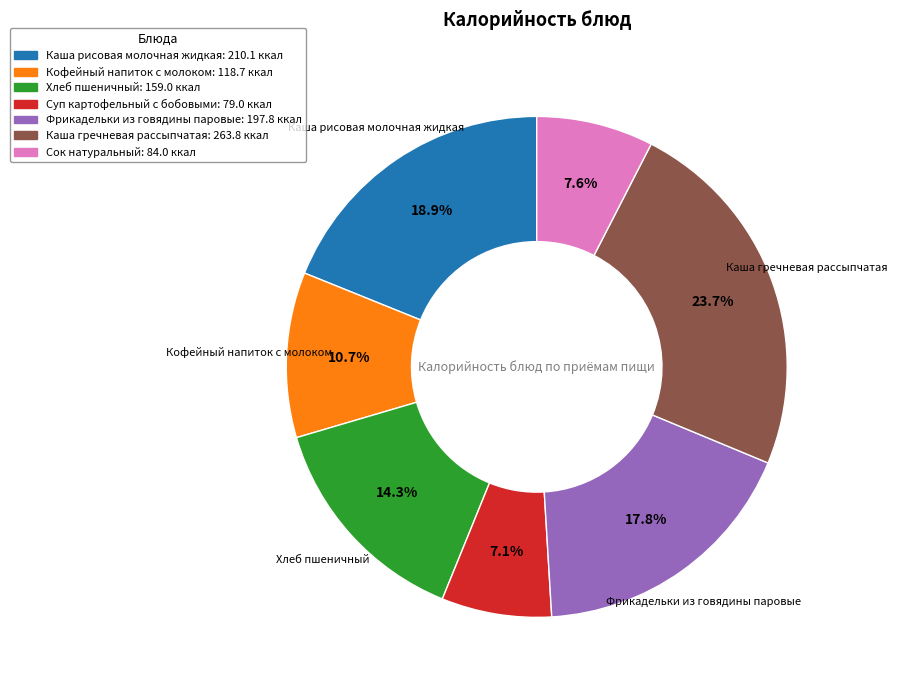

Is Кофейный напиток с молоком the majority of the pie?

No